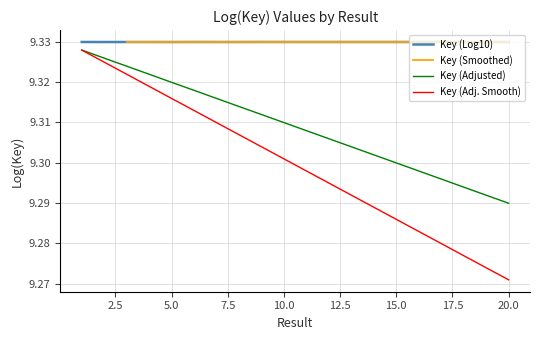

What is the smallest value displayed?

9.3